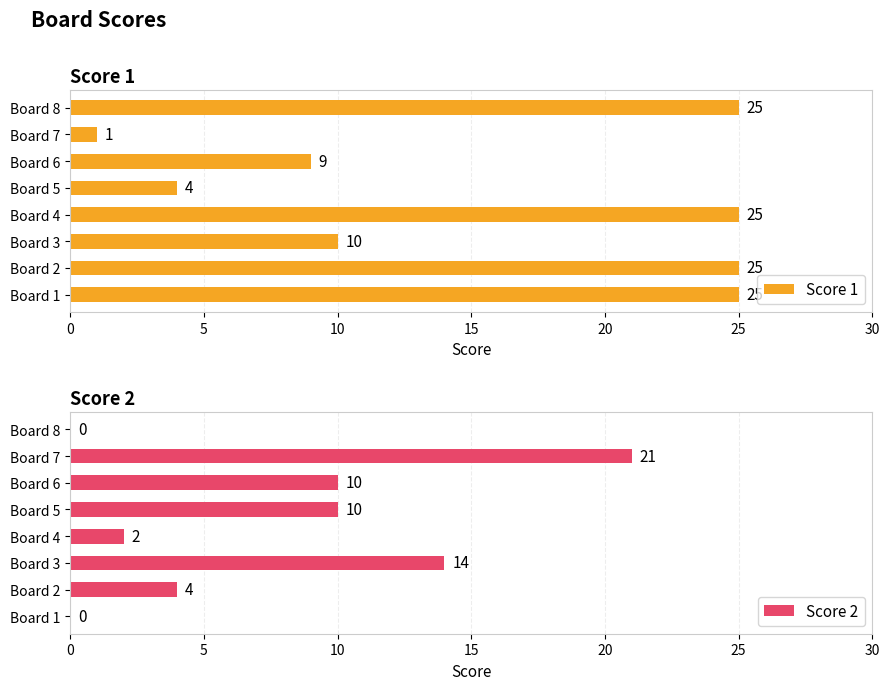

Is it true that Score 1 equals 36 at Board 4?

False